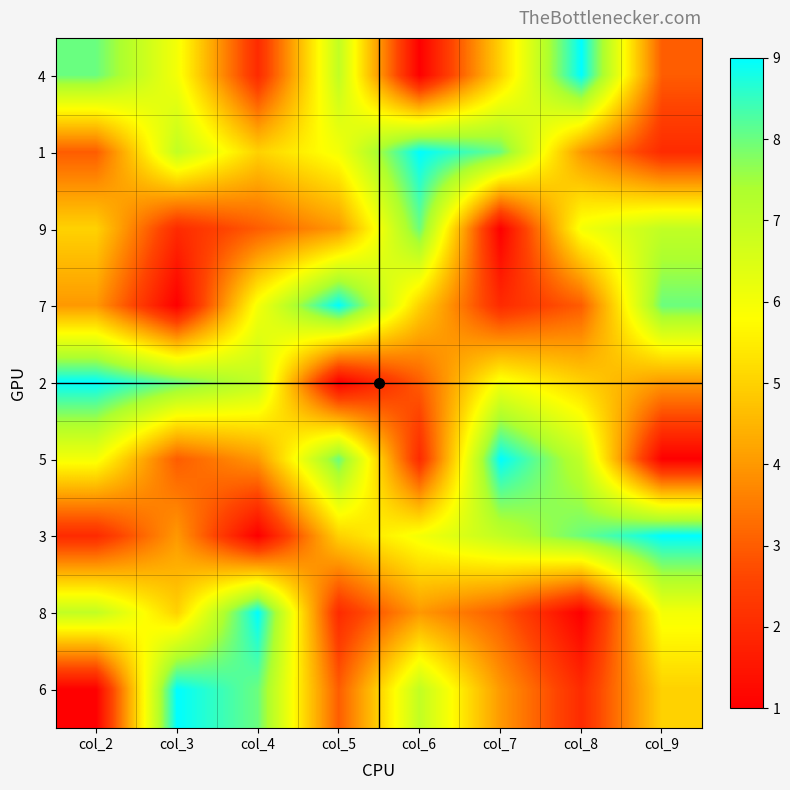

Reading left to right, what are all the values shown in this chart?

4: col_2=8	col_3=6	col_4=2	col_5=7	col_6=1	col_7=5	col_8=9	col_9=3
1: col_2=3	col_3=7	col_4=5	col_5=6	col_6=9	col_7=8	col_8=4	col_9=2
9: col_2=5	col_3=2	col_4=3	col_5=4	col_6=8	col_7=1	col_8=6	col_9=7
7: col_2=4	col_3=1	col_4=6	col_5=9	col_6=5	col_7=2	col_8=3	col_9=8
2: col_2=9	col_3=8	col_4=7	col_5=1	col_6=3	col_7=6	col_8=5	col_9=4
5: col_2=6	col_3=3	col_4=4	col_5=8	col_6=2	col_7=9	col_8=7	col_9=1
3: col_2=2	col_3=4	col_4=1	col_5=5	col_6=6	col_7=7	col_8=8	col_9=9
8: col_2=7	col_3=5	col_4=9	col_5=2	col_6=4	col_7=3	col_8=1	col_9=6
6: col_2=1	col_3=9	col_4=8	col_5=3	col_6=7	col_7=4	col_8=2	col_9=5